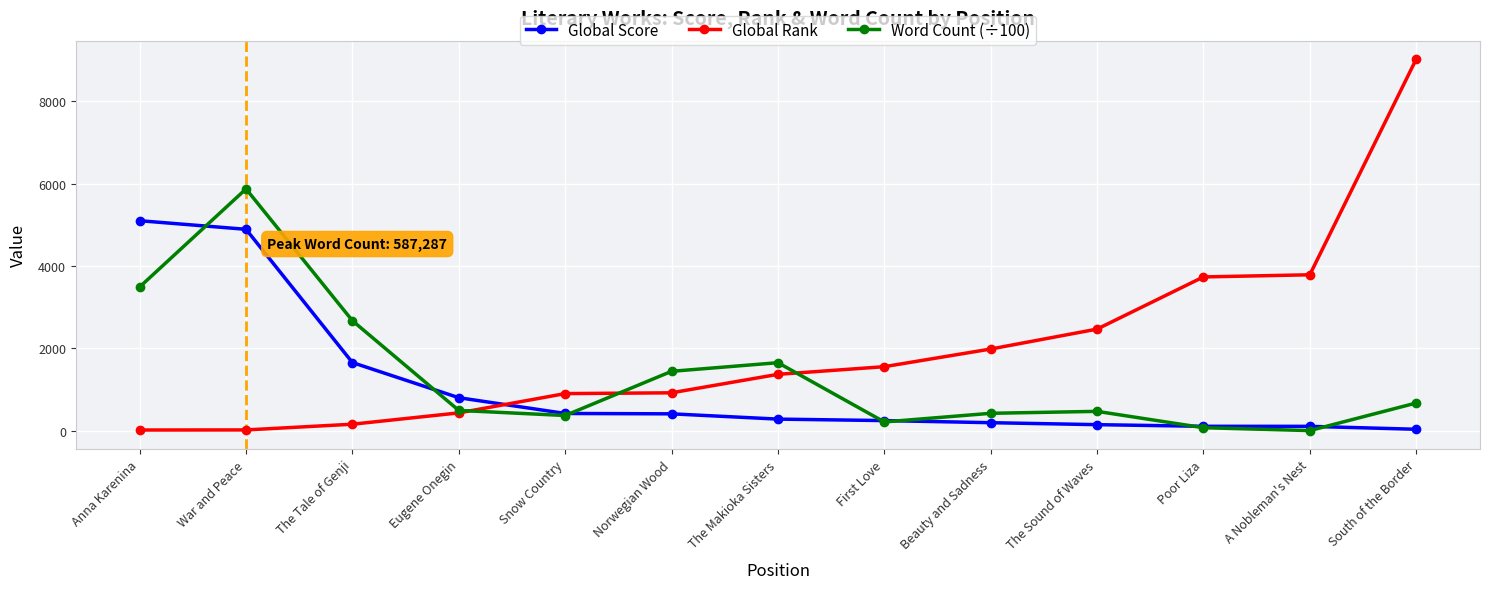

What are all the series names shown in the legend?

Global Score, Global Rank, Word Count (÷100)